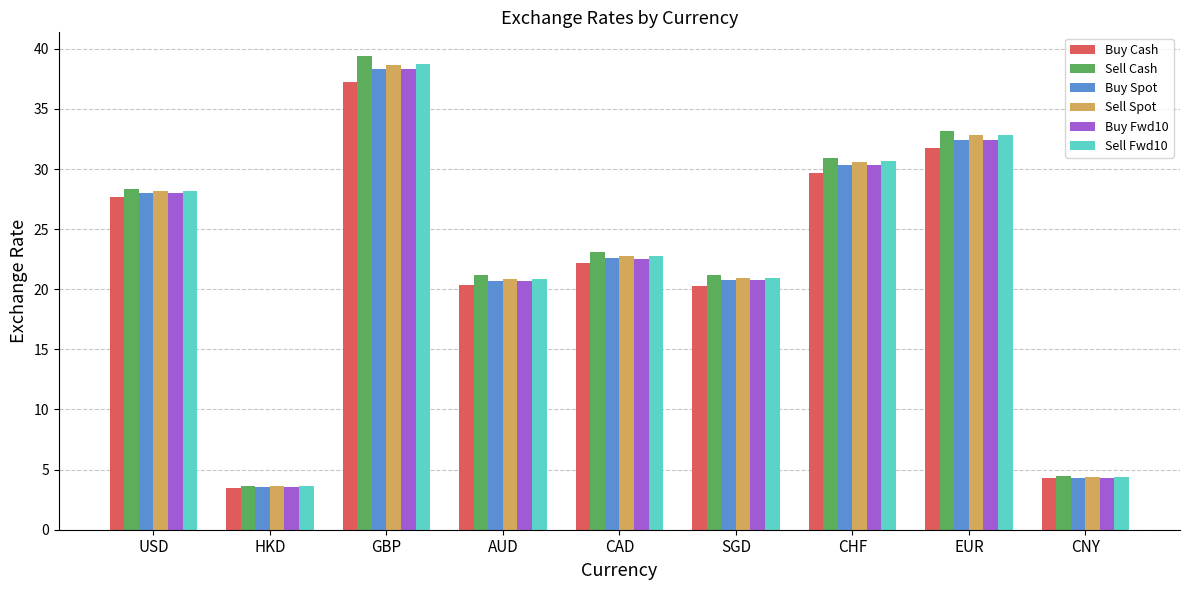

Is the value of Buy Cash at CAD greater than the value of Sell Cash at SGD?

Yes